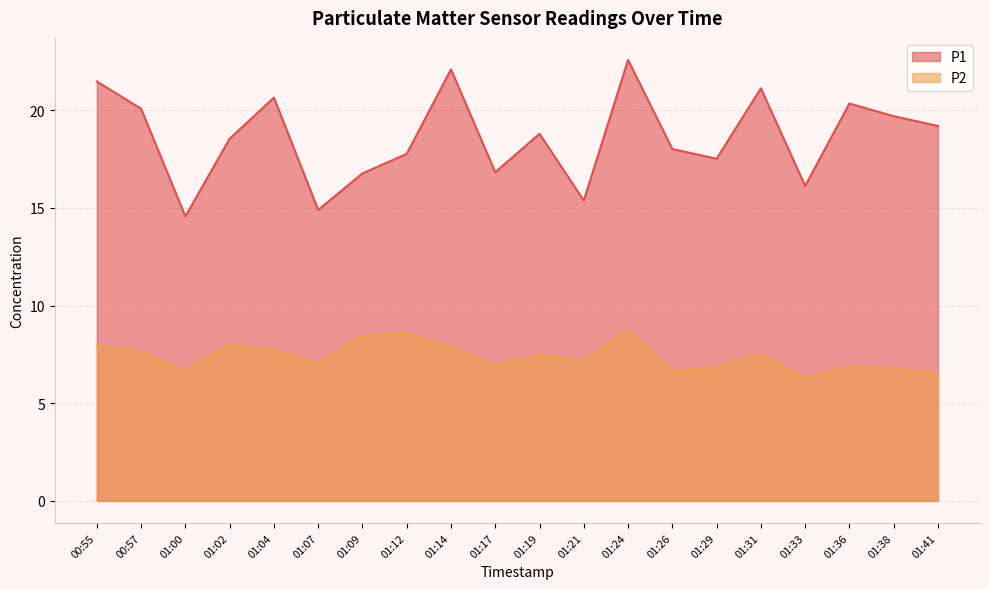

The P2 series shows 1.8 at 01:41. True or false?

False